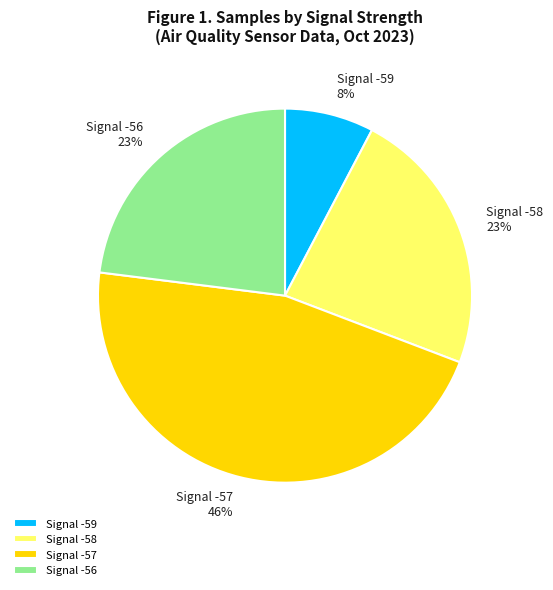

Is there a majority slice in this chart?

No